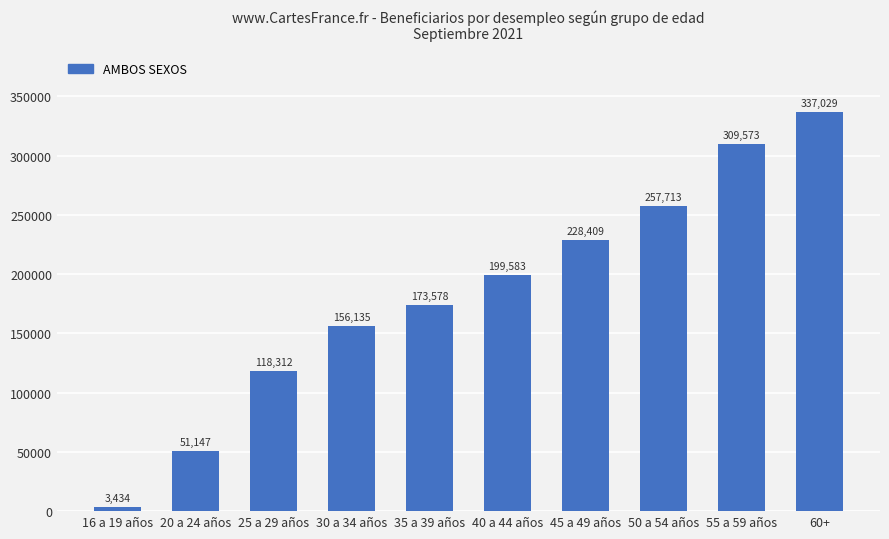

Reading left to right, what are all the values shown in this chart?

3434	51147	118312	156135	173578	199583	228409	257713	309573	337029